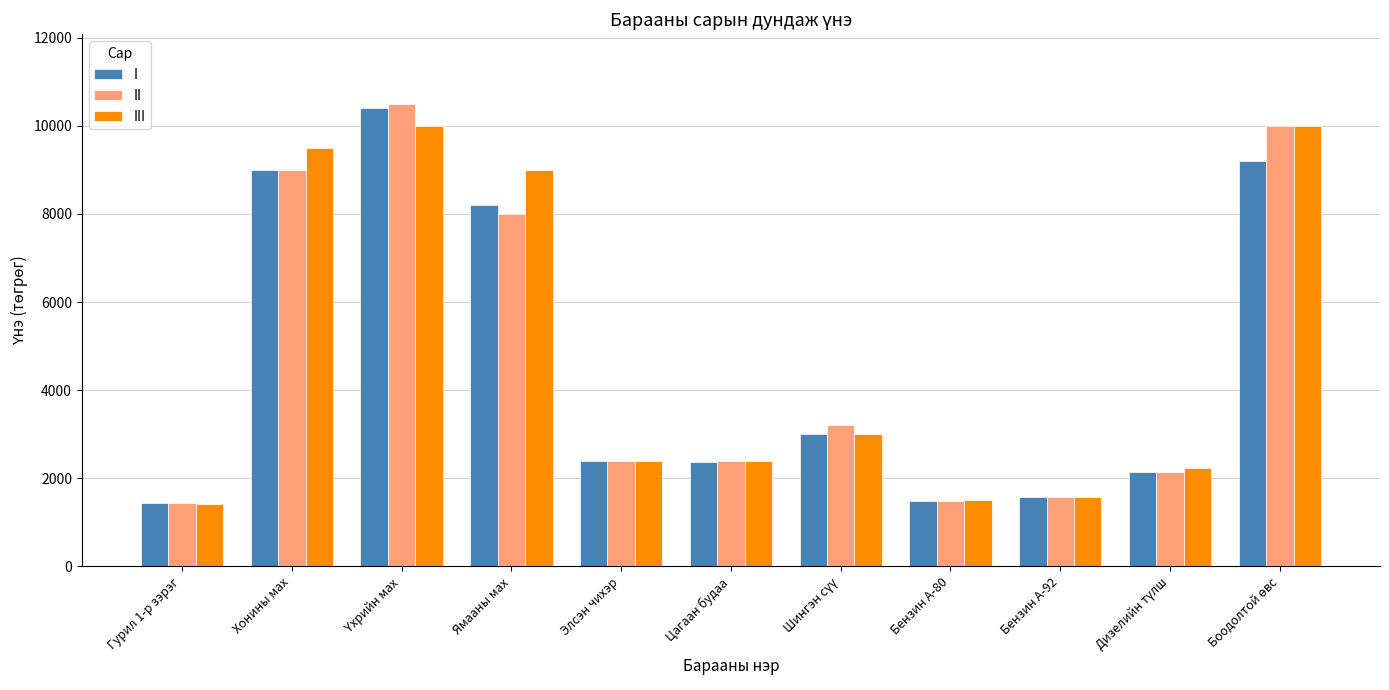

Which series changed the most between Ямааны мах and Элсэн чихэр?

III